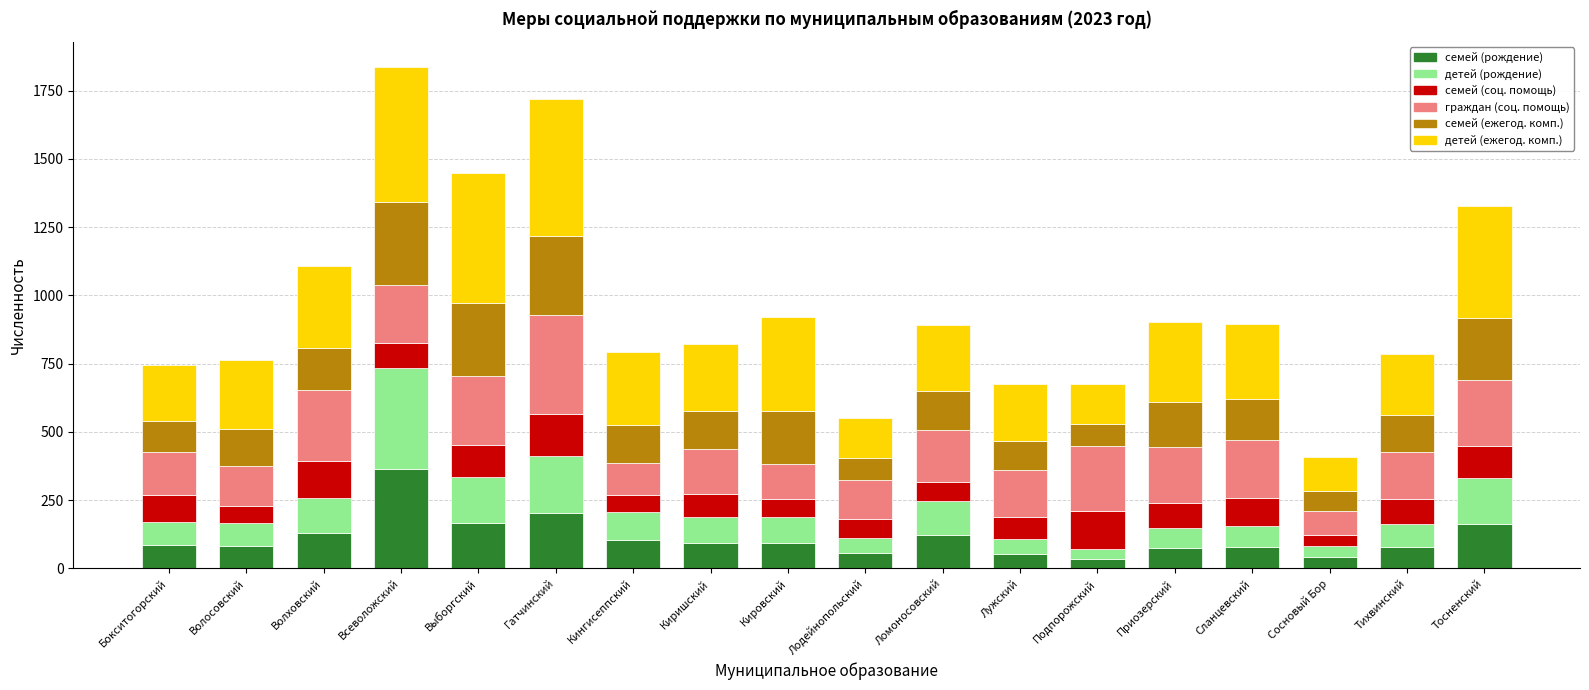

What are all the series names shown in the legend?

семей (рождение), детей (рождение), семей (соц. помощь), граждан (соц. помощь), семей (ежегод. комп.), детей (ежегод. комп.)